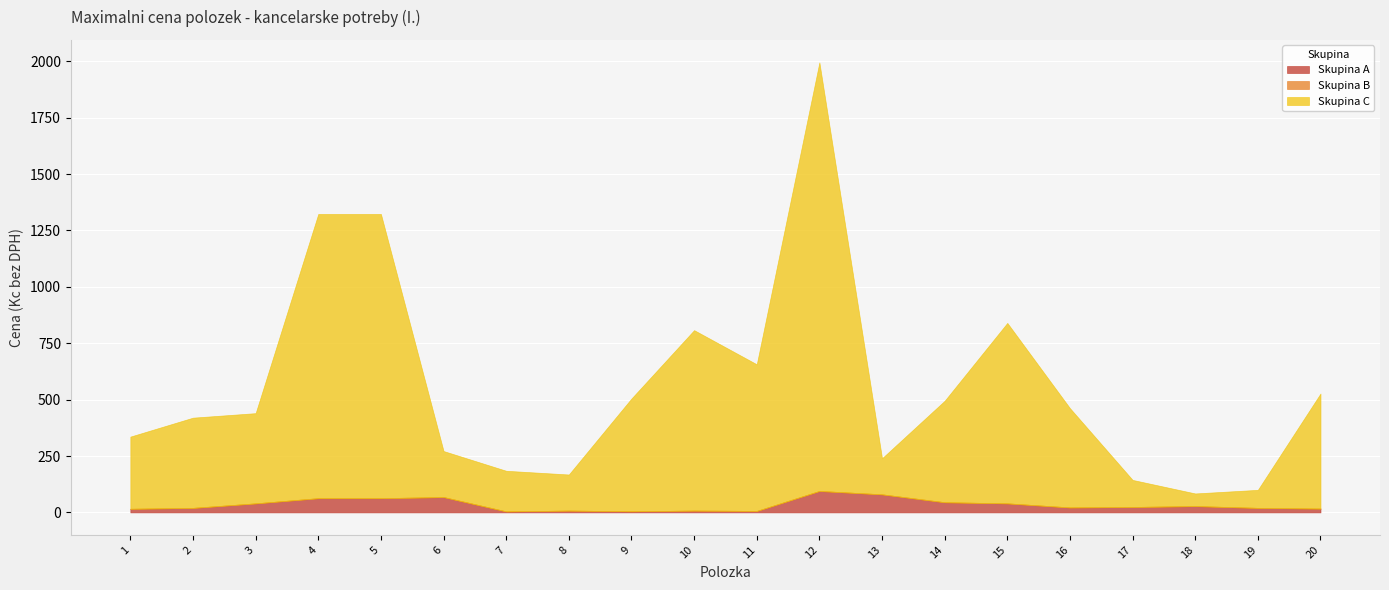

Reading left to right, what are all the values shown in this chart?

Skupina A: 1=16.0	2=20.0	3=40.0	4=63.0	5=63.0	6=68.0	7=4.5	8=8.0	9=5.0	10=8.0	11=6.5	12=95.0	13=80.0	14=45.0	15=40.0	16=22.0	17=24.0	18=28.0	19=20.0	20=17.0
Skupina B: 1=0.0	2=0.0	3=0.0	4=0.0	5=0.0	6=0.0	7=0.0	8=0.0	9=0.0	10=0.0	11=0.0	12=0.0	13=0.0	14=0.0	15=0.0	16=0.0	17=0.0	18=0.0	19=0.0	20=0.0
Skupina C: 1=320.0	2=400.0	3=400.0	4=1260.0	5=1260.0	6=204.0	7=180.0	8=160.0	9=500.0	10=800.0	11=650.0	12=1900.0	13=160.0	14=450.0	15=800.0	16=440.0	17=120.0	18=56.0	19=80.0	20=510.0